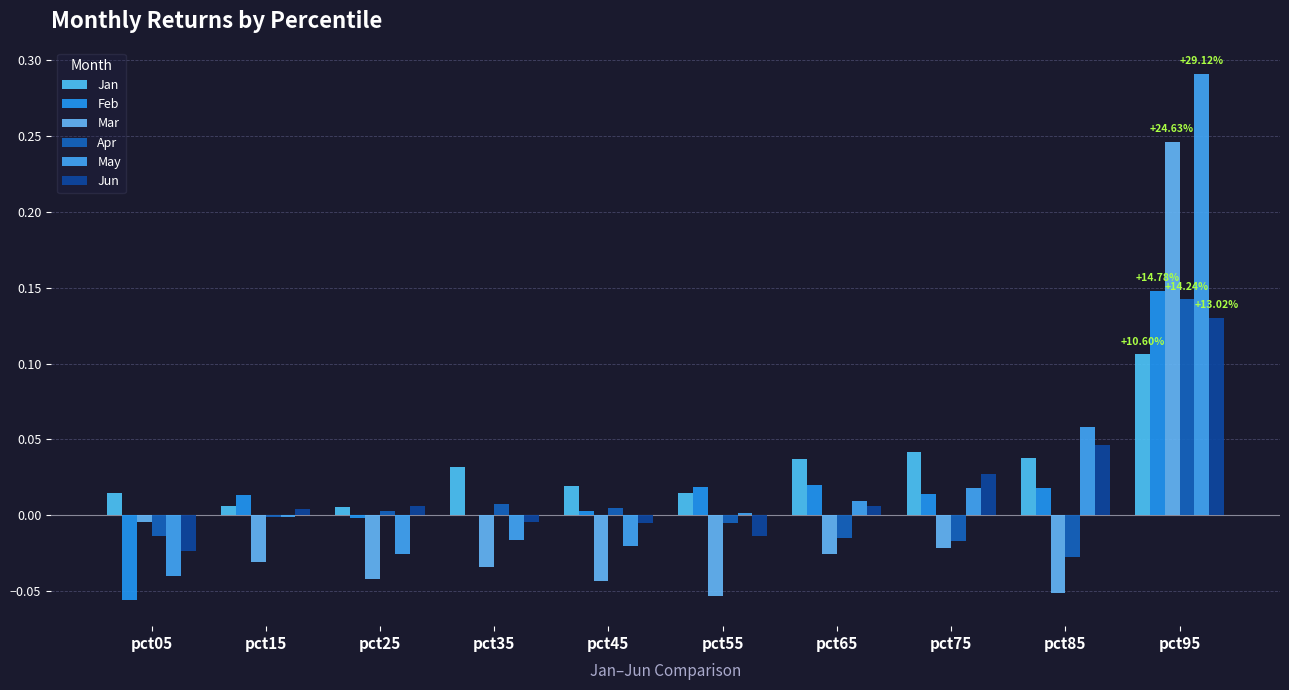

Reading left to right, what are all the values shown in this chart?

Jan: 0.0	0.0	0.0	0.0	0.0	0.0	0.0	0.0	0.0	0.1
Feb: -0.1	0.0	-0.0	-0.0	0.0	0.0	0.0	0.0	0.0	0.1
Mar: -0.0	-0.0	-0.0	-0.0	-0.0	-0.1	-0.0	-0.0	-0.1	0.2
Apr: -0.0	-0.0	0.0	0.0	0.0	-0.0	-0.0	-0.0	-0.0	0.1
May: -0.0	-0.0	-0.0	-0.0	-0.0	0.0	0.0	0.0	0.1	0.3
Jun: -0.0	0.0	0.0	-0.0	-0.0	-0.0	0.0	0.0	0.0	0.1